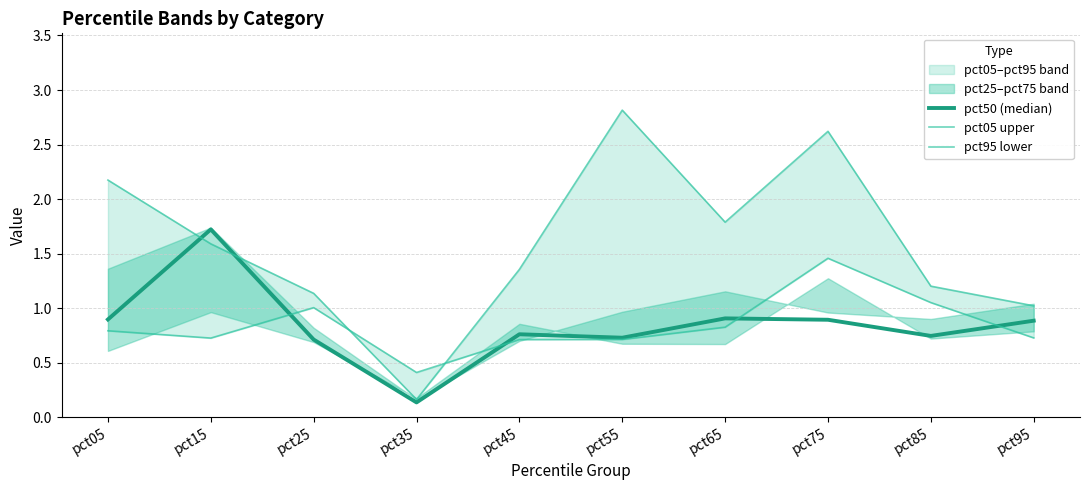

Reading left to right, what are all the values shown in this chart?

pct50 (median): 0.9	1.7	0.7	0.1	0.8	0.7	0.9	0.9	0.7	0.9
pct05 upper: 2.2	1.6	1.1	0.2	1.4	2.8	1.8	2.6	1.2	1.0
pct95 lower: 0.8	0.7	1.0	0.4	0.7	0.7	0.8	1.5	1.1	0.7